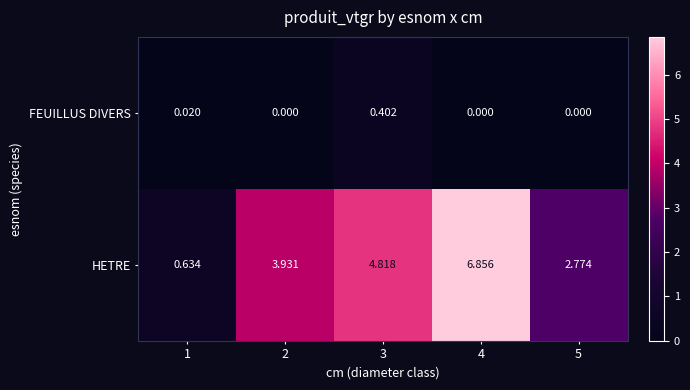

At how many categories does at least one series exceed 4?

2